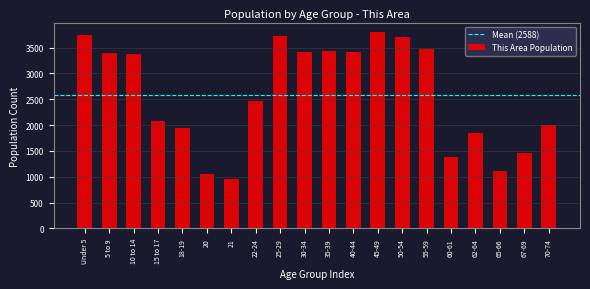

What is the minimum value shown in the chart?

948